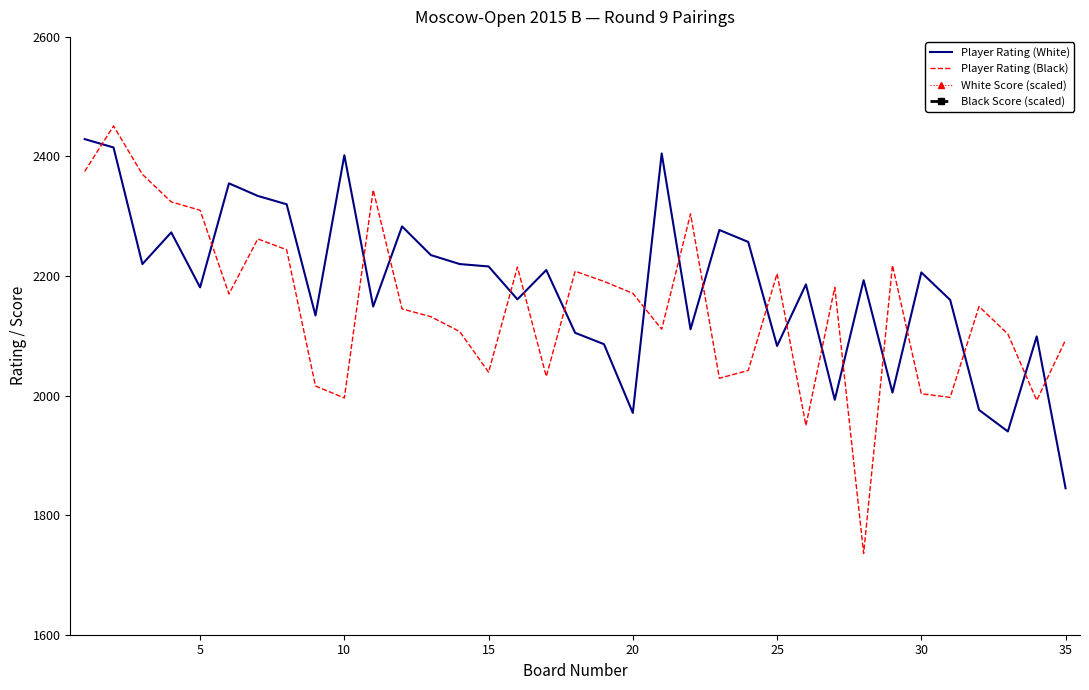

At how many categories does at least one series exceed 1855?

35